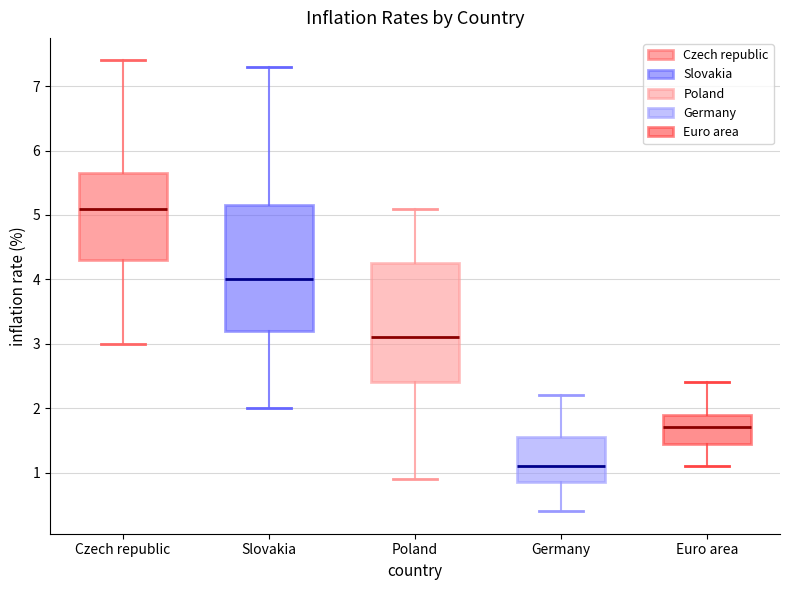

Reading left to right, read every box against the y-axis: the position of its median line, the range the box covers, and the ends of its whiskers. The values are not printed on the chart, so give them approximately, as read against the axis.

Czech republic: median 5.1, box 4.3 to 5.7, whiskers 3.0 to 7.4
Slovakia: median 4.0, box 3.2 to 5.2, whiskers 2.0 to 7.3
Poland: median 3.1, box 2.4 to 4.3, whiskers 0.9 to 5.1
Germany: median 1.1, box 0.9 to 1.6, whiskers 0.4 to 2.2
Euro area: median 1.7, box 1.5 to 1.9, whiskers 1.1 to 2.4